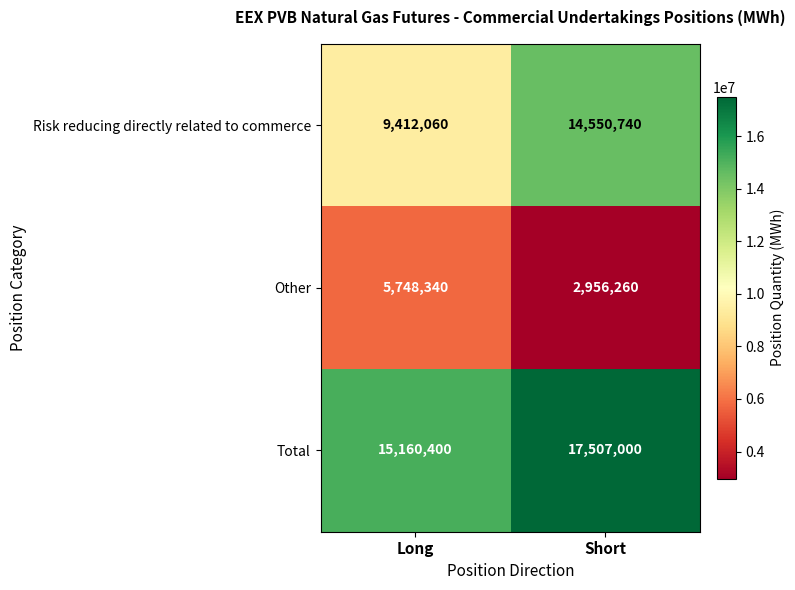

Rank the series at Long from highest to lowest value.

Total, Risk reducing directly related to commerce, Other